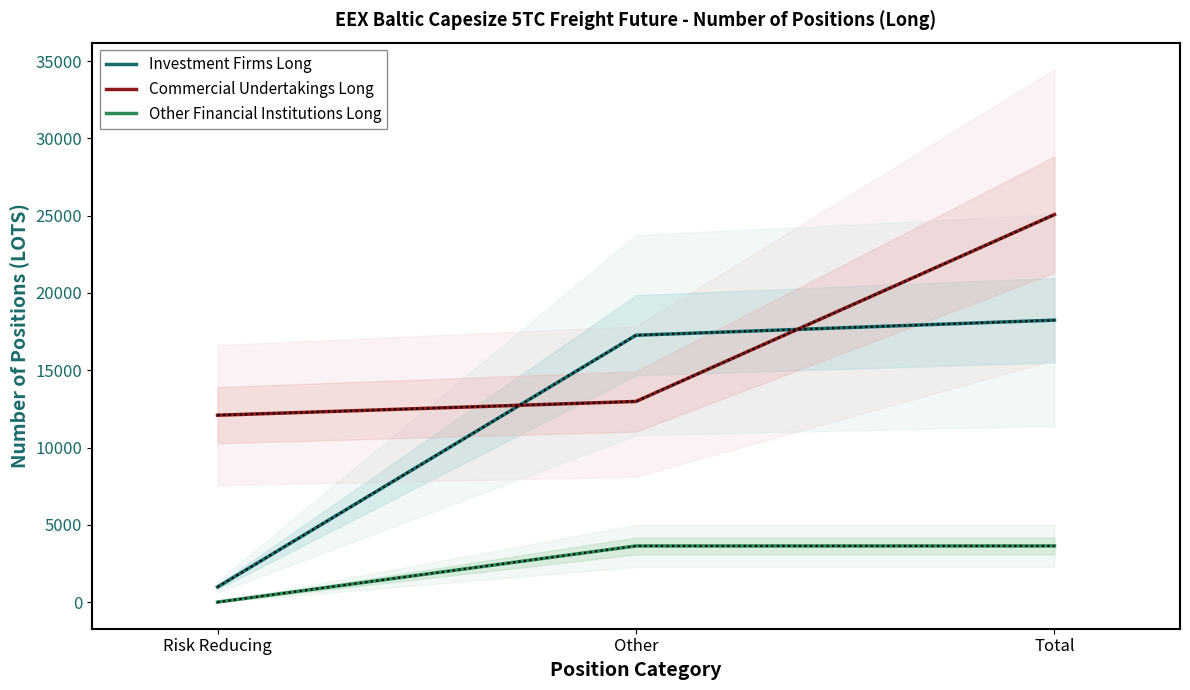

Reading left to right, list all the values displayed in this chart.

Investment Firms Long: 976.5	17267.2	18243.6
Commercial Undertakings Long: 12091.7	12982.8	25074.5
Other Financial Institutions Long: 0.0	3632.0	3632.0